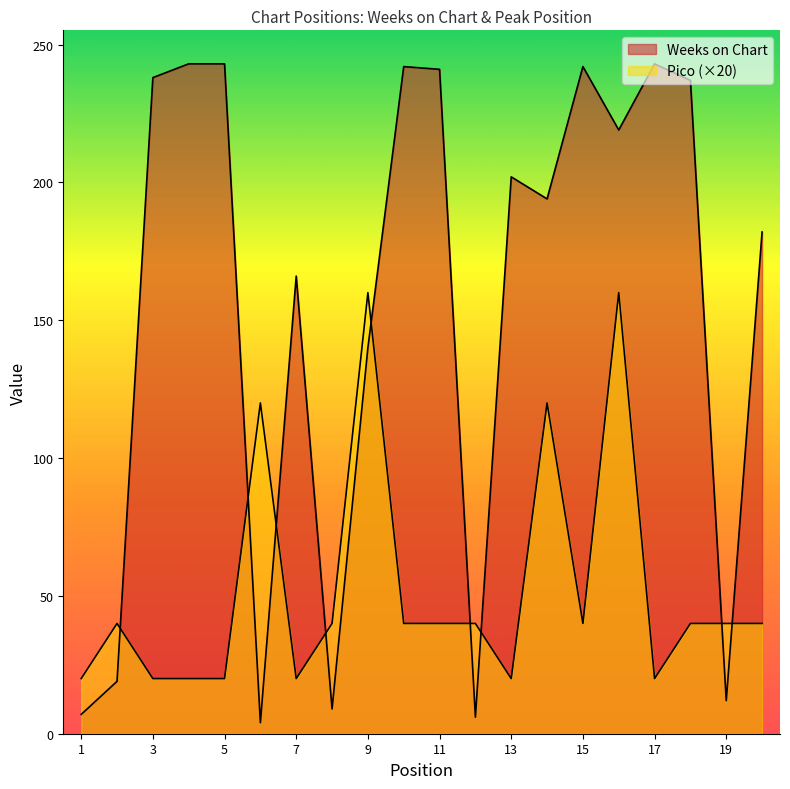

At how many categories does at least one series exceed 101?

15